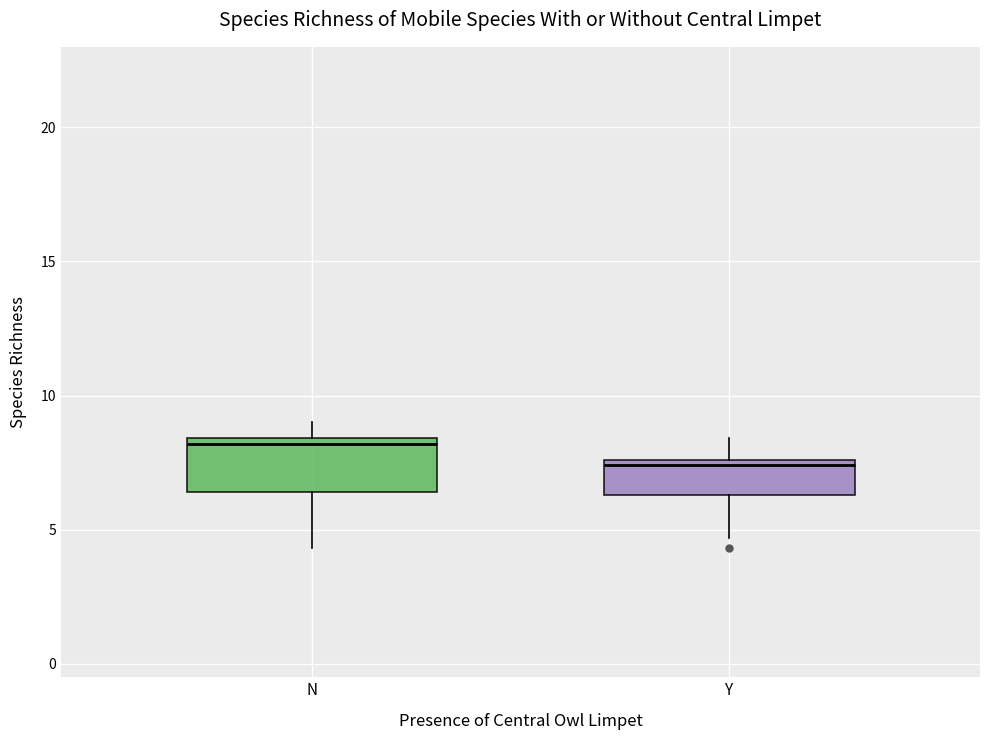

Where is the upper edge of the box for N on the y-axis? The values are not printed on the chart, so give them approximately, as read against the axis.

8.5